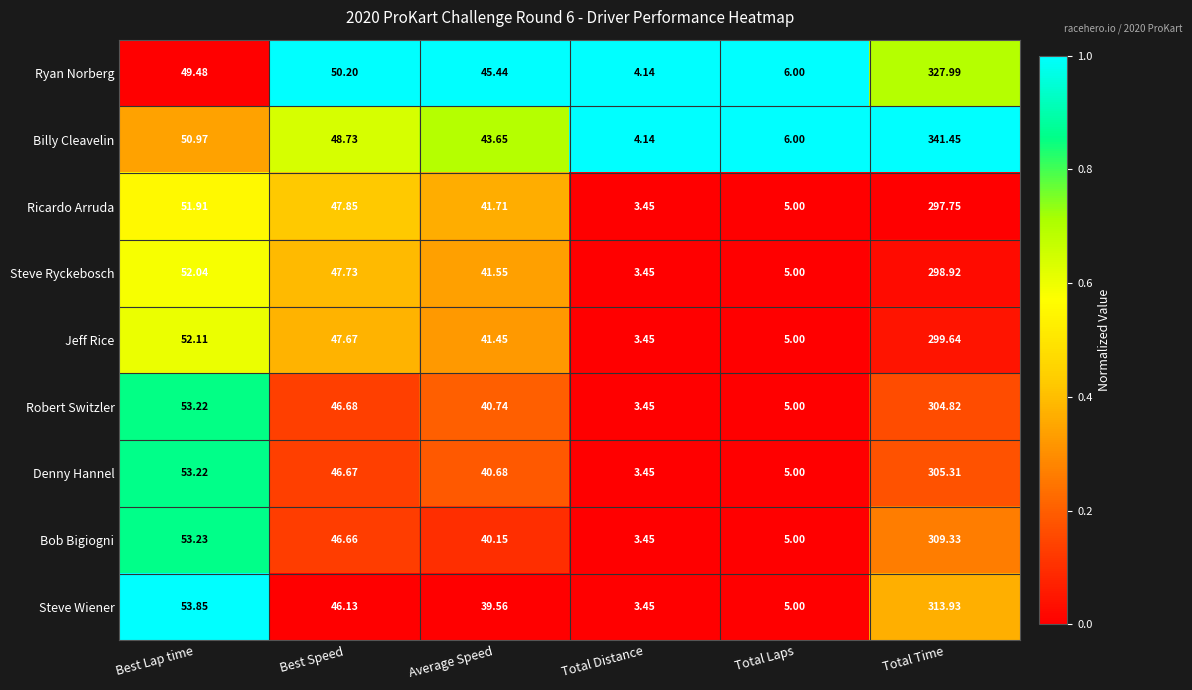

Count the number of data series in this chart.

9